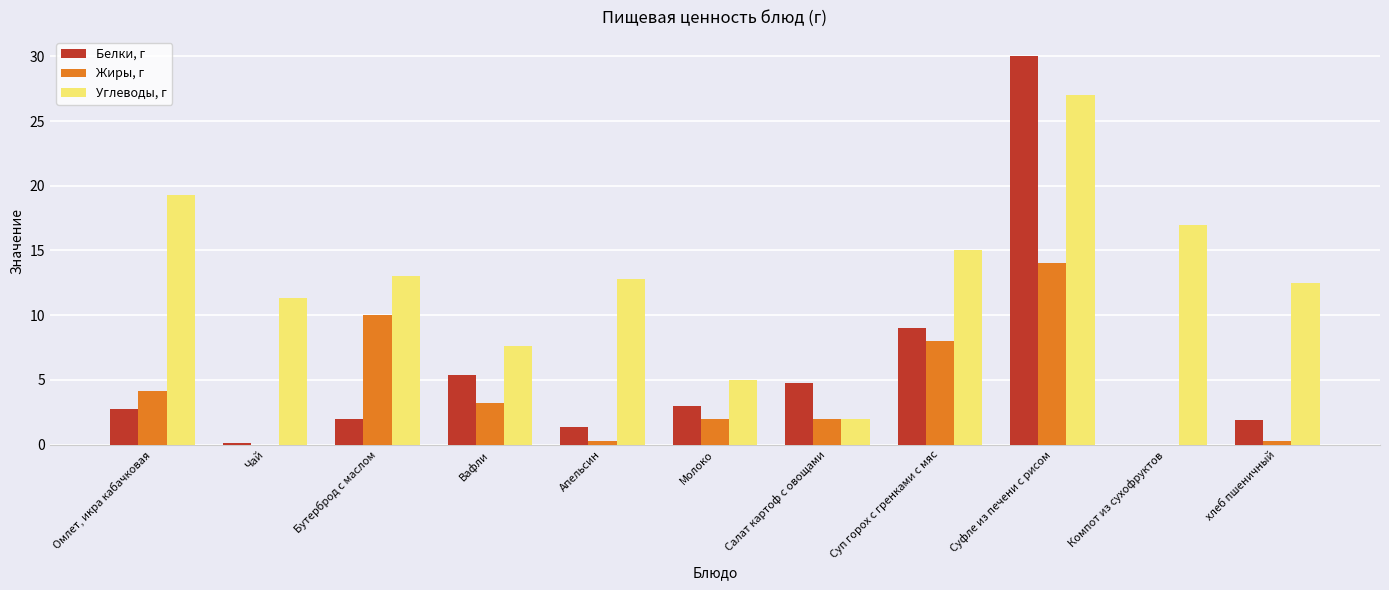

Between Вафли and Суп горох с гренками с мяс, which series saw the biggest shift?

Углеводы, г